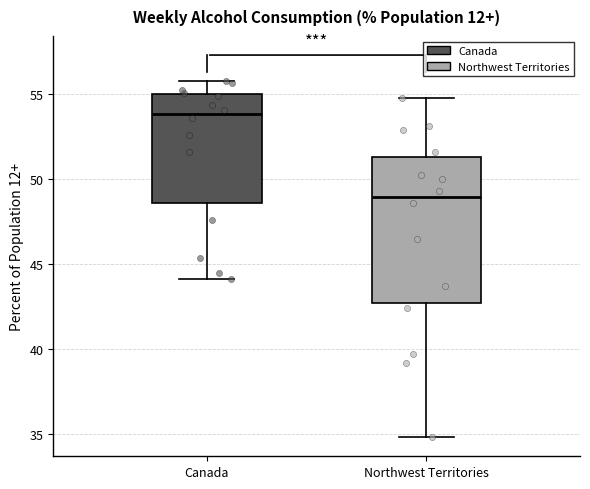

Where does the upper whisker of the box for Canada end on the y-axis? The values are not printed on the chart, so give them approximately, as read against the axis.

56.0